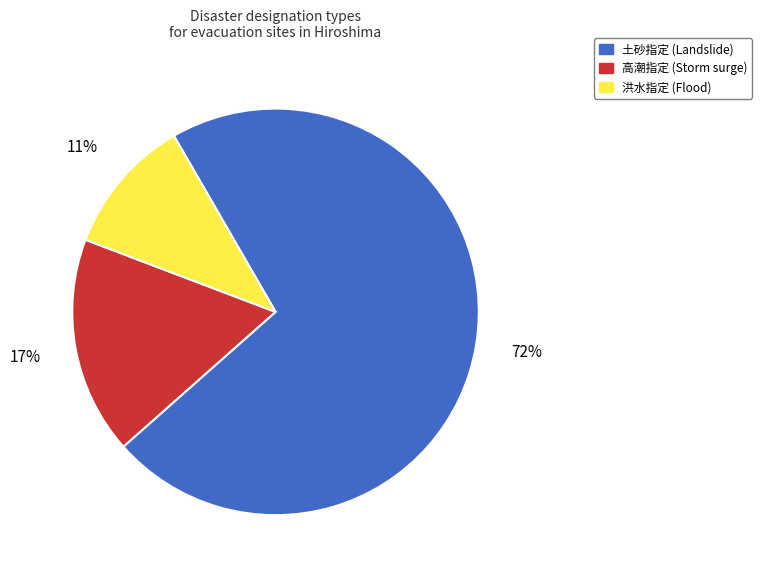

What percentage is the 高潮指定 (Storm surge) slice, to the nearest percent?

17%